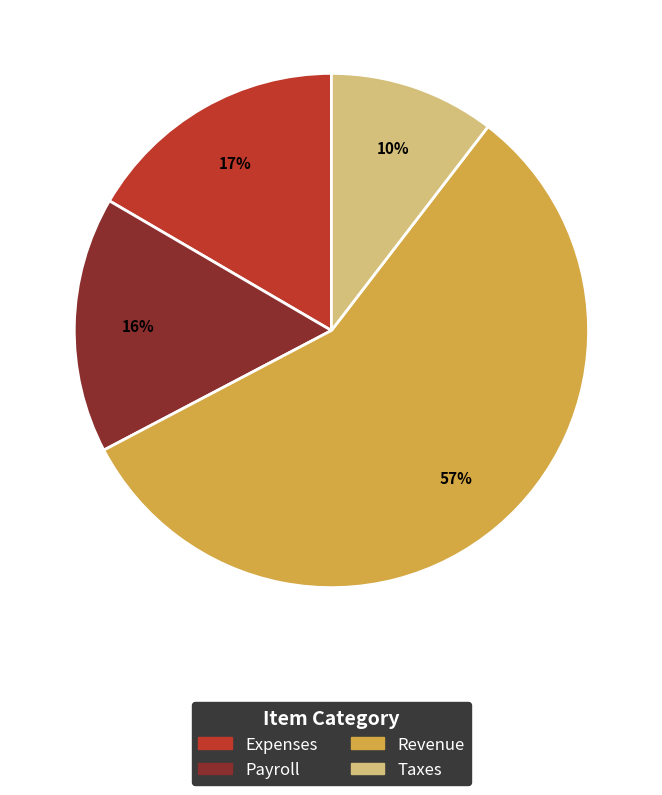

Does Expenses represent more than half of the total?

No